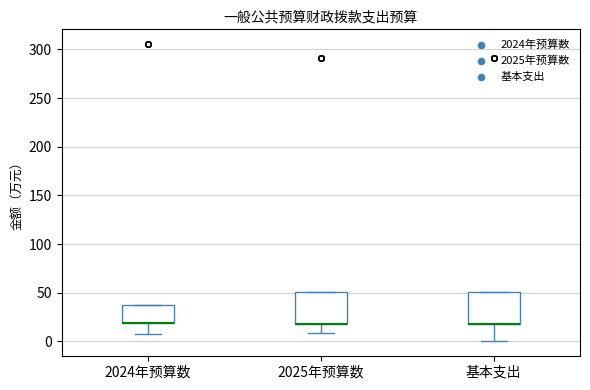

Where does the lower whisker of the box for 基本支出 end on the y-axis? The values are not printed on the chart, so give them approximately, as read against the axis.

0